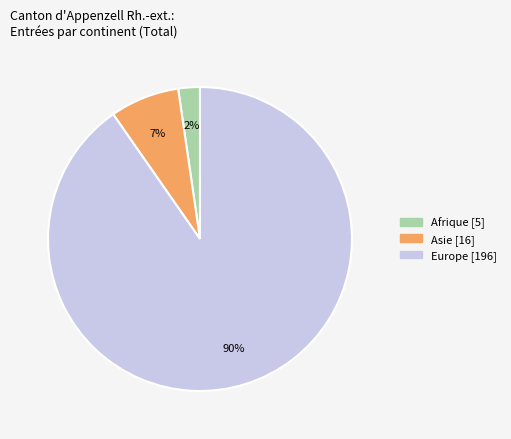

To the nearest percent, what is the average slice percentage?

33%